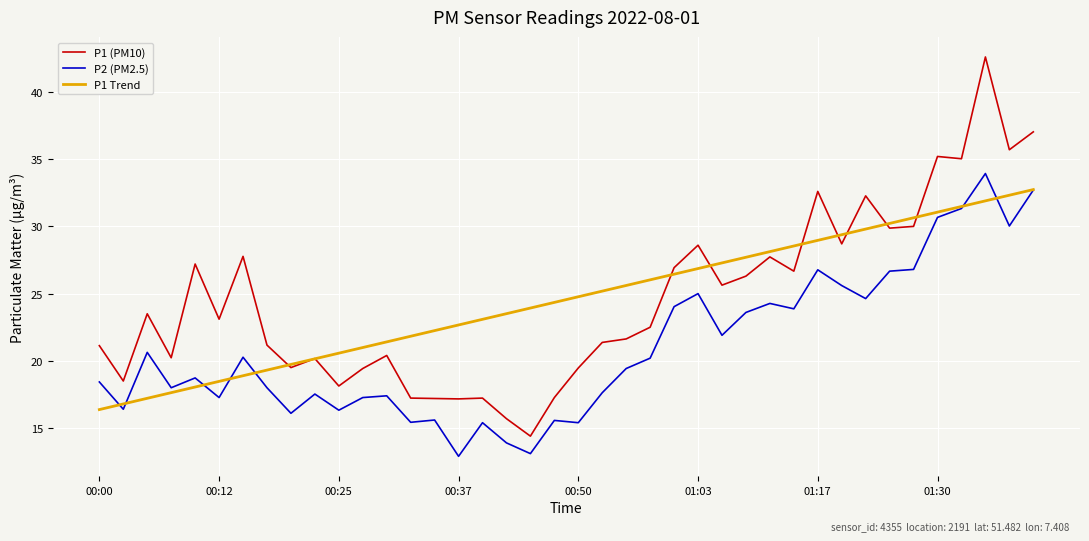

True or false: P1 (PM10) and P2 (PM2.5) intersect in this chart.

False